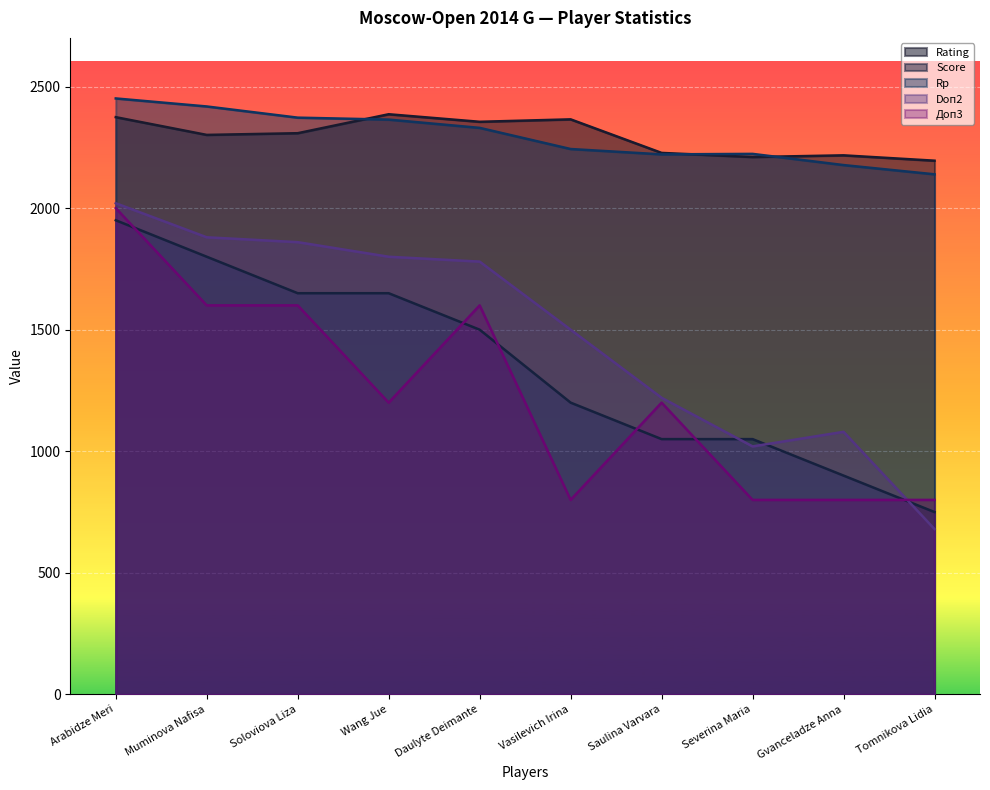

What are all the series names shown in the legend?

Rating, Score, Rp, Doп2, Доп3